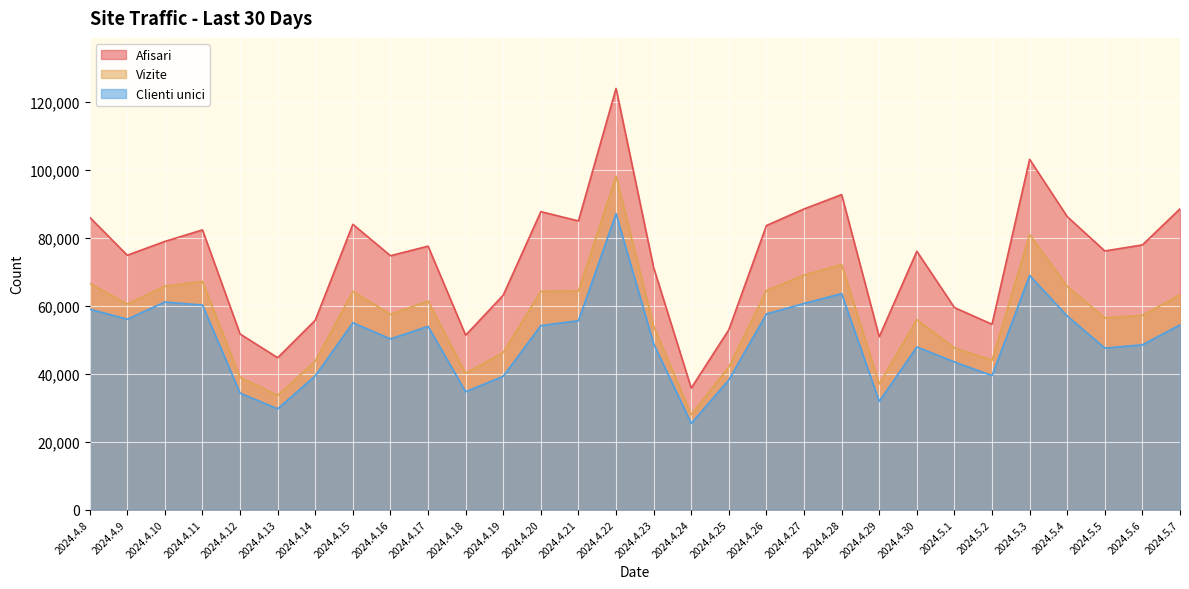

Reading left to right, list all the values displayed in this chart.

Afisari: 86079	74894	78956	82348	51708	44723	55753	83991	74752	77566	51349	63133	87726	84991	124005	71257	35774	52969	83640	88517	92746	50868	76055	59487	54569	103137	86256	76154	77934	88546
Vizite: 66636	60507	65775	67178	38960	33607	43712	64245	57499	61410	40159	46274	64226	64410	98157	54018	27981	42029	64498	69049	72147	37012	55931	47608	43959	80963	65750	56448	57191	63259
Clienti unici: 59031	56061	61129	60233	34306	29671	39394	55012	50268	53940	34710	39259	54176	55608	87158	48848	25396	38194	57615	60692	63611	31869	47889	43489	39452	68953	57014	47555	48521	54407